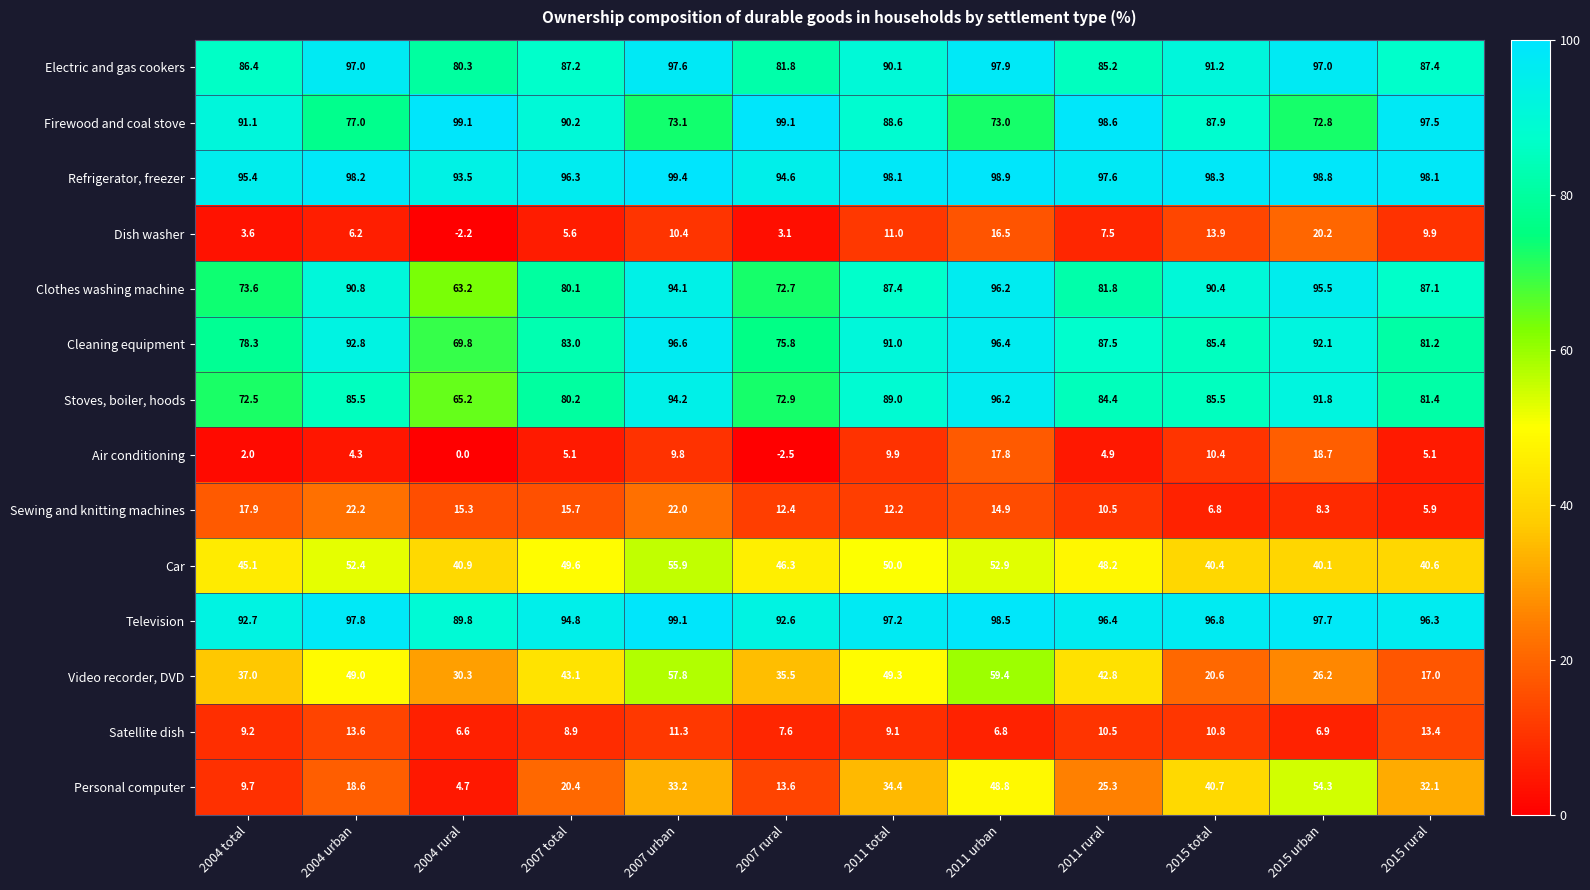

What is the difference between the Personal computer values at 2011 rural and 2004 urban?

6.7